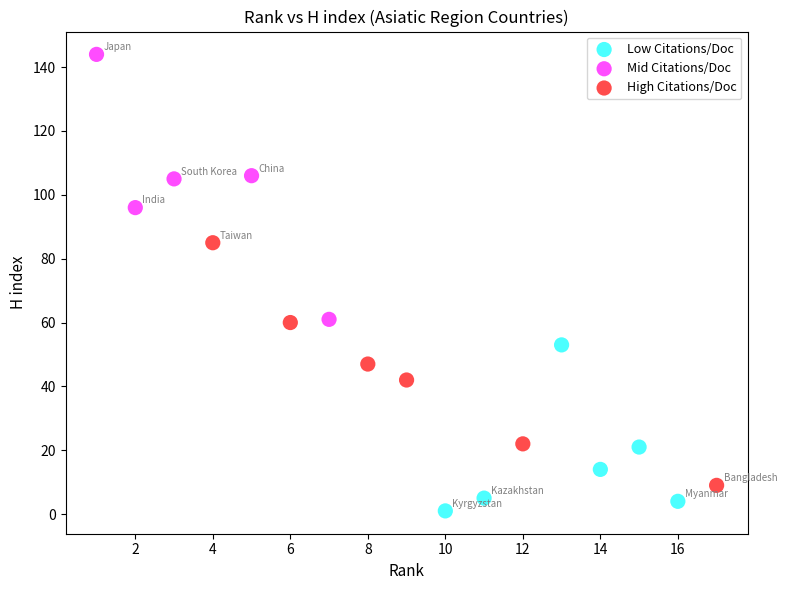

Which series has the widest spread of Y values?

Mid Citations/Doc